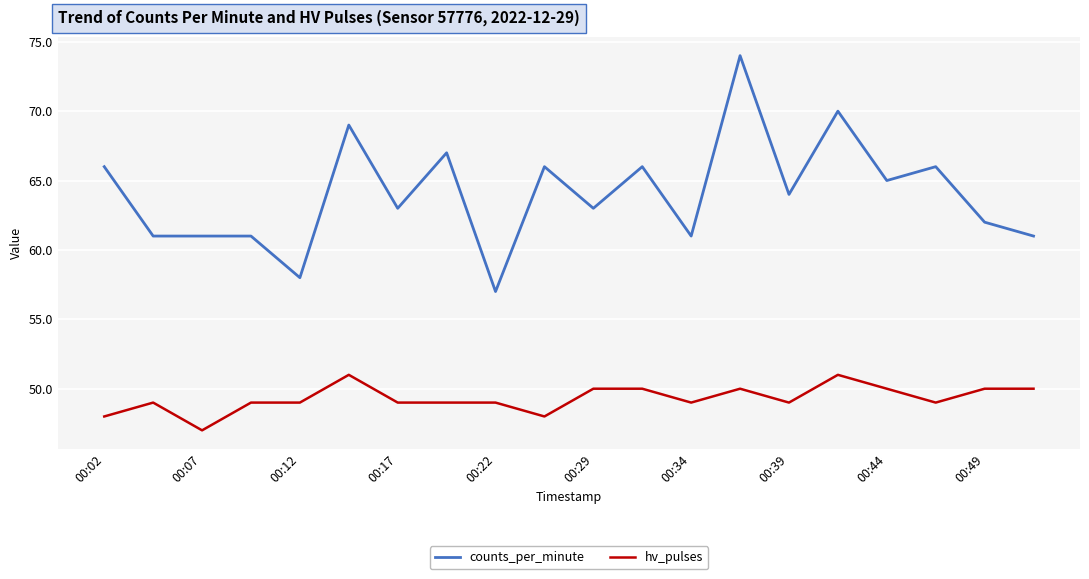

What is the maximum value for hv_pulses?

51